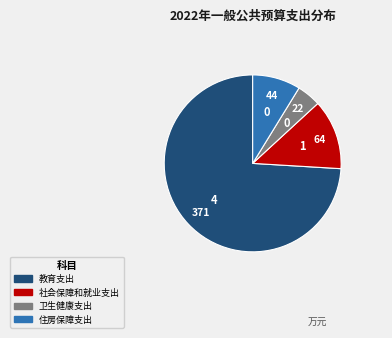

Is there a majority slice in this chart?

Yes